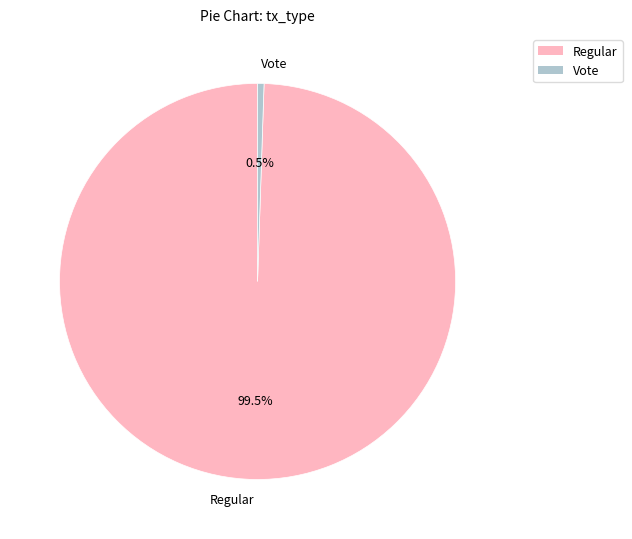

Which category has the biggest portion of the pie?

Regular